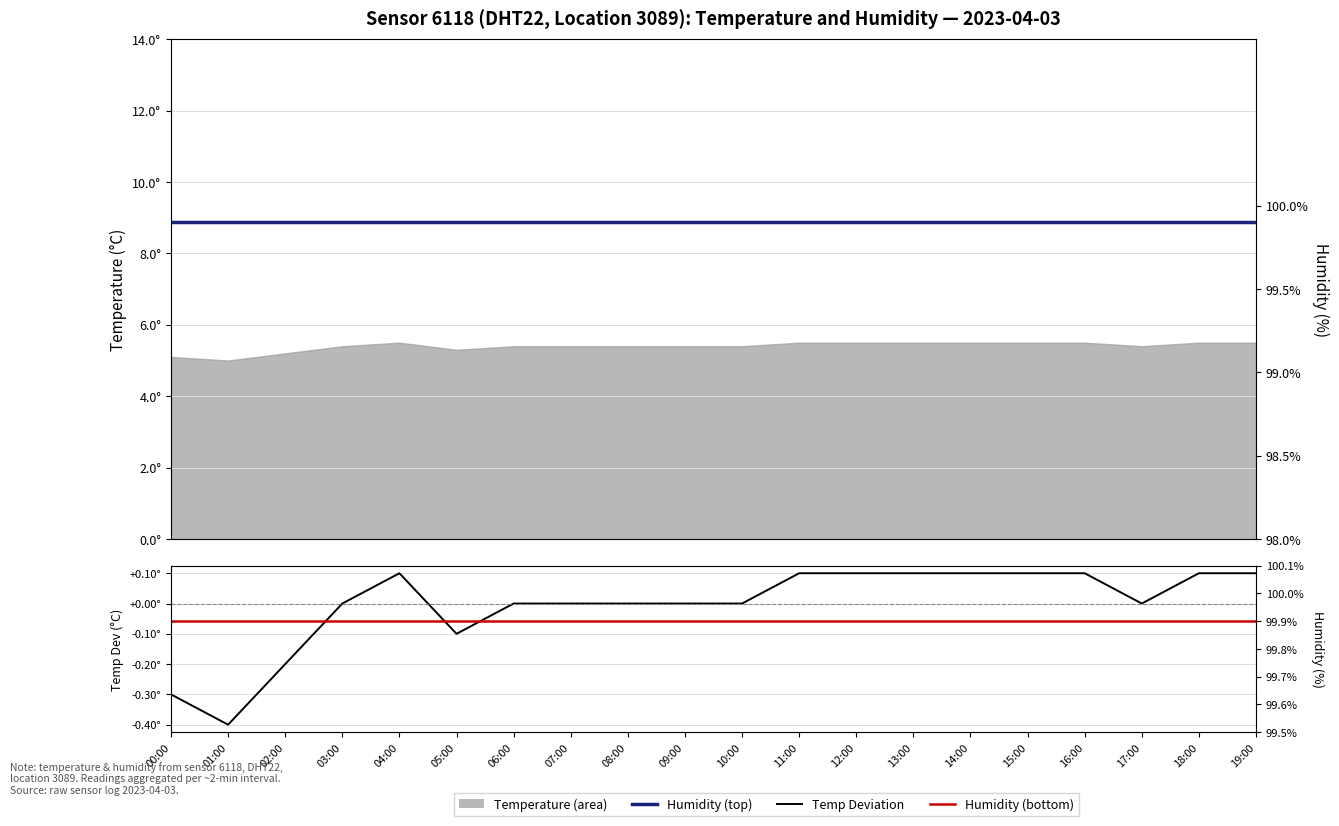

True or false: temperature and humidity intersect in this chart.

False